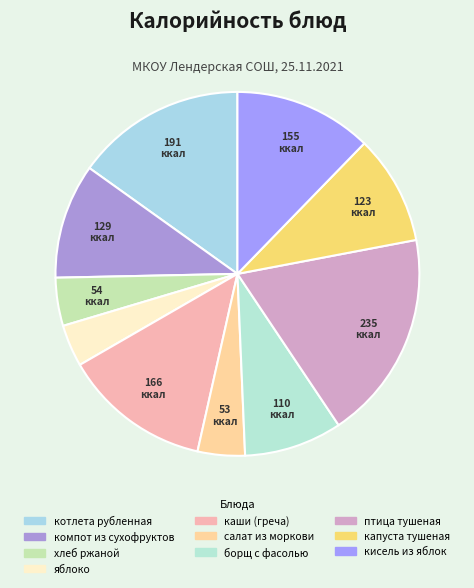

How many slices are in this pie chart?

10